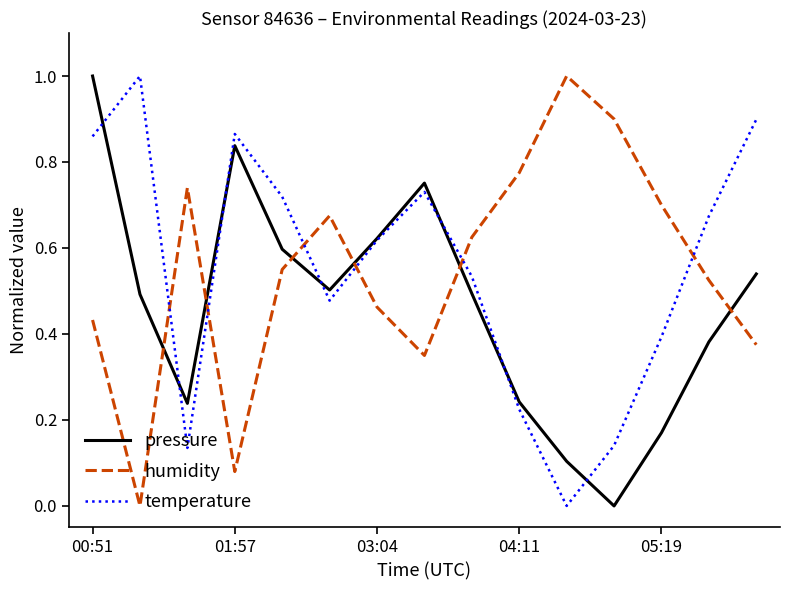

Which series ends up on top after the final intersection of humidity and pressure?

pressure